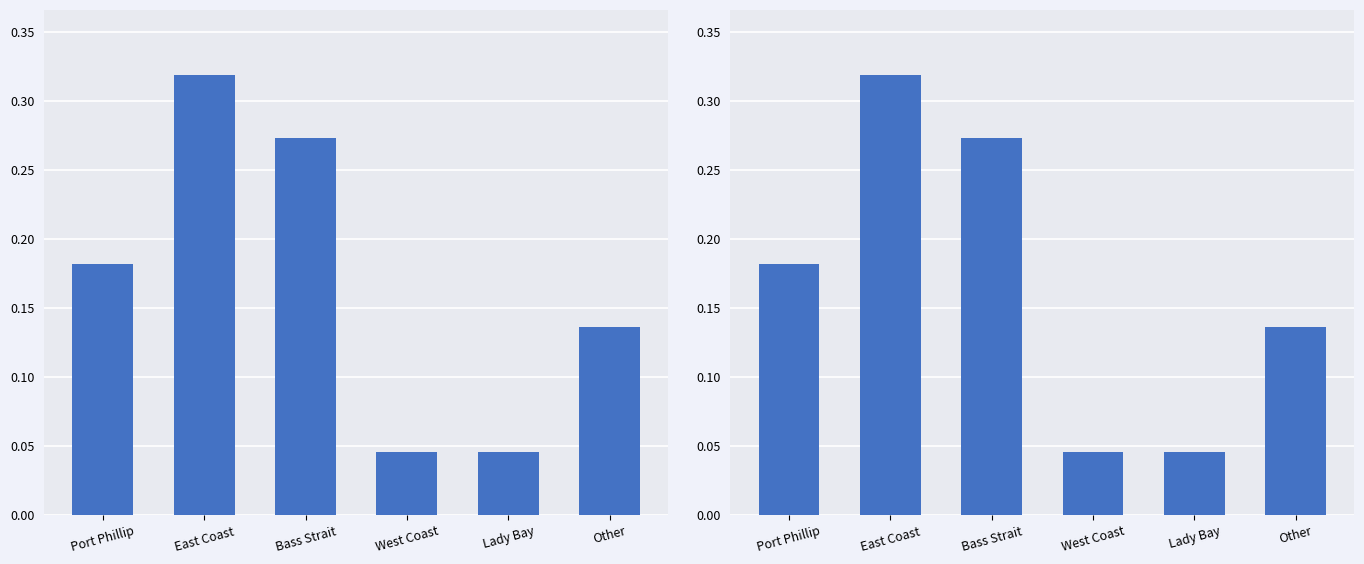

Reading right to left, extract all data points from this chart.

Other=0.1	Lady Bay=0.0	West Coast=0.0	Bass Strait=0.3	East Coast=0.3	Port Phillip=0.2